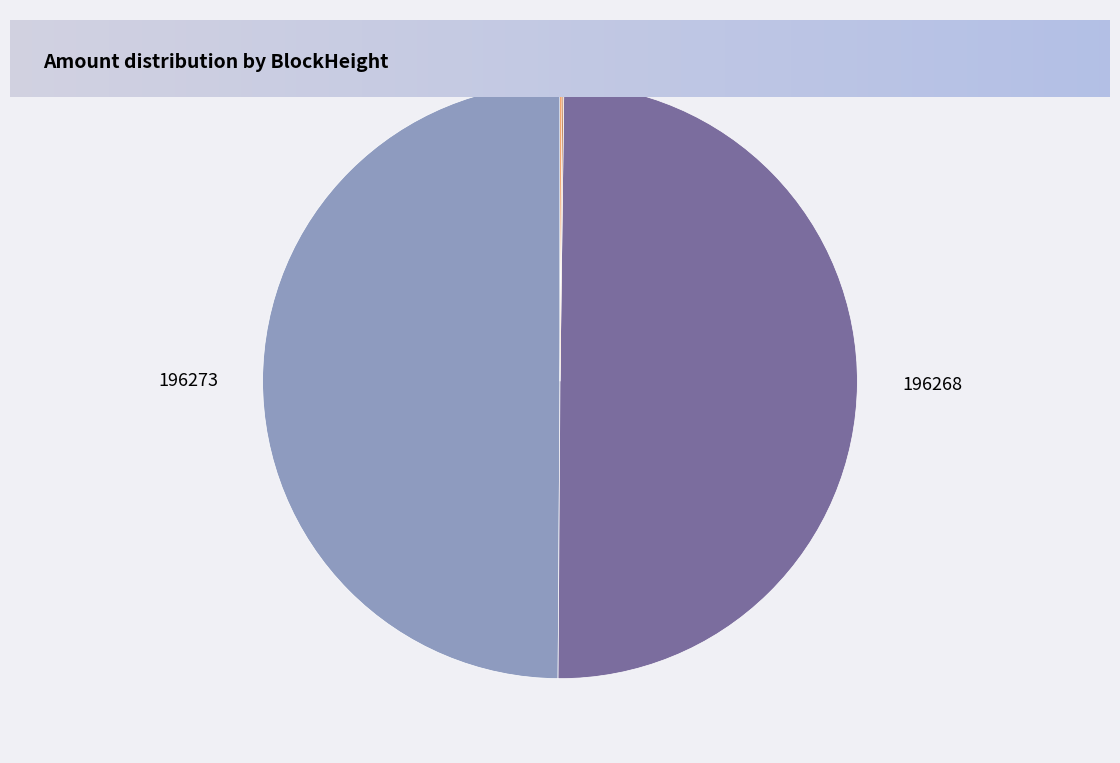

Is it true that 196273 is 63% of the pie?

False